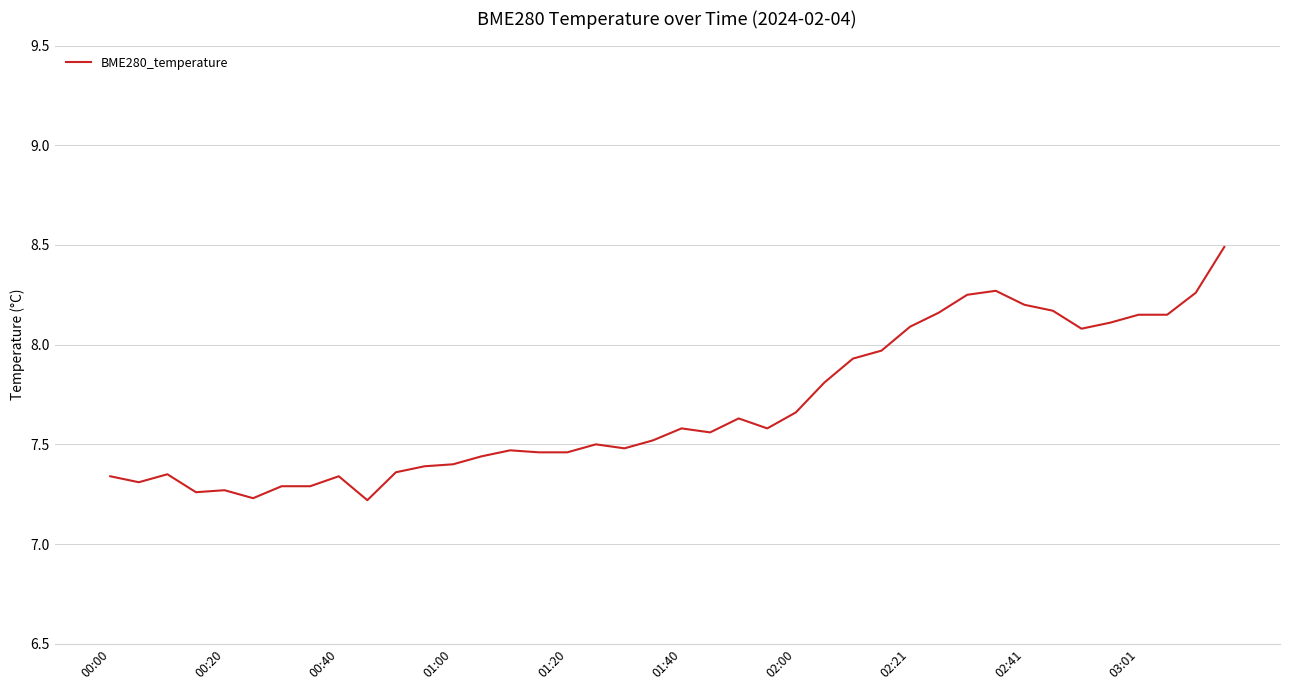

What is the greatest value displayed?

8.5